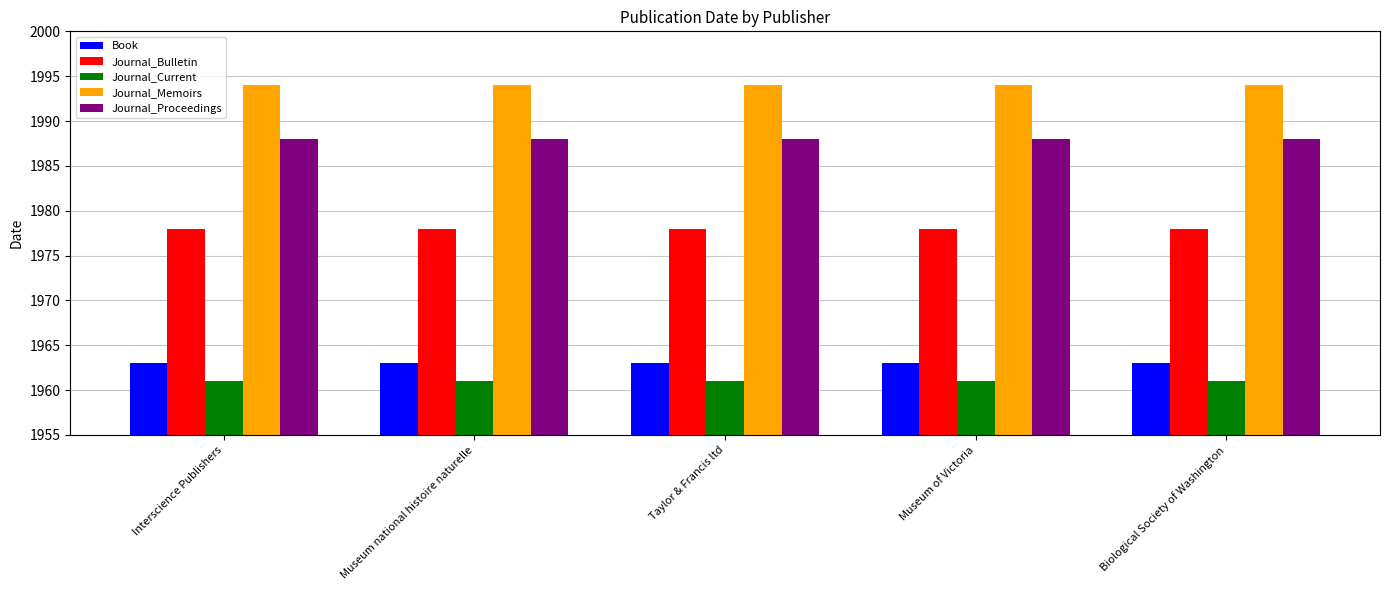

Is it true that Journal_Memoirs equals 638 at Taylor & Francis ltd?

False